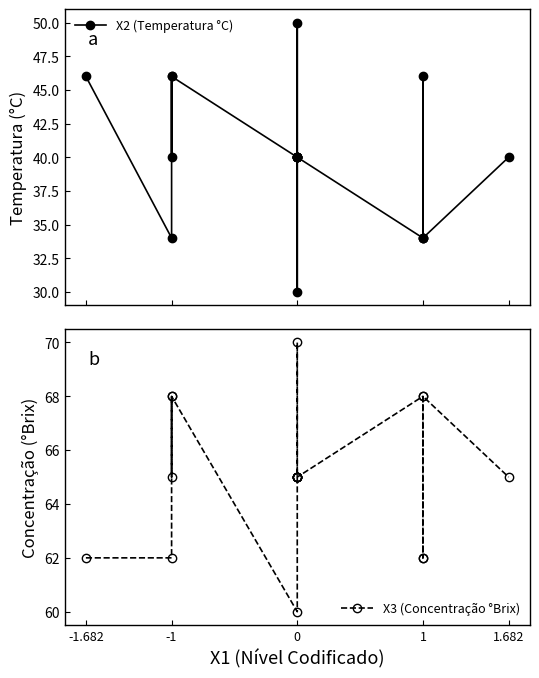

What is the lowest value of the X2 (Temperatura °C) series?

30